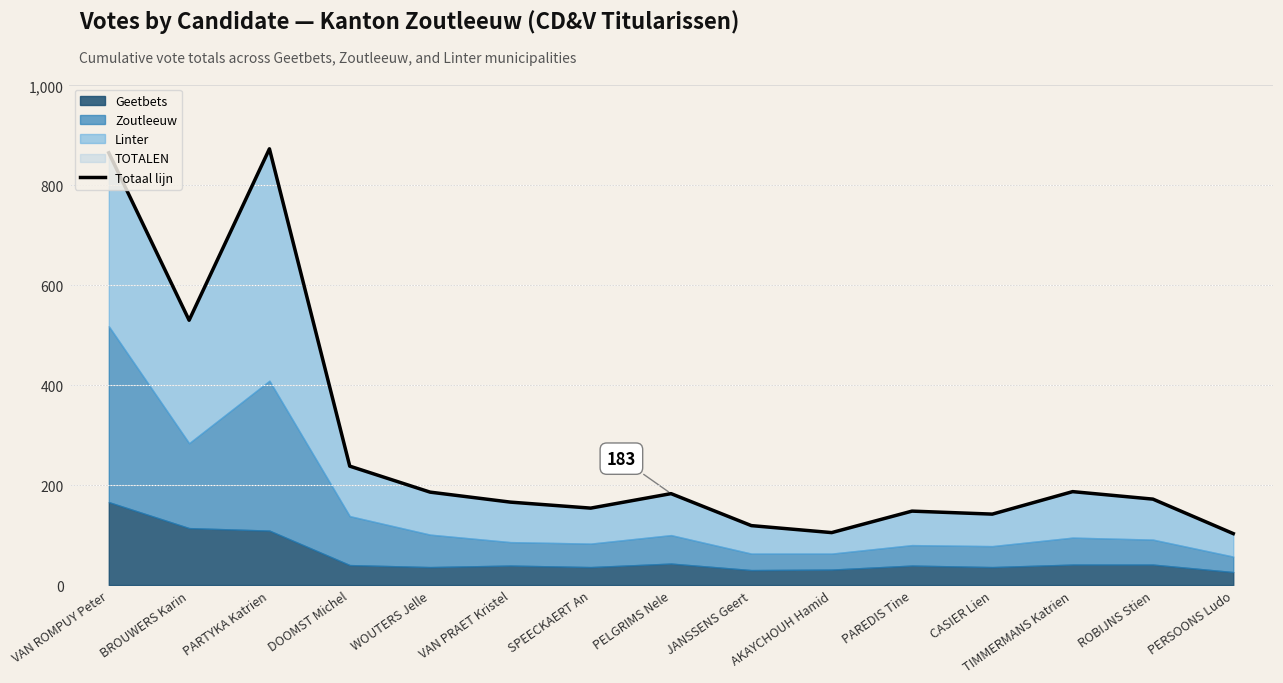

Reading right to left, extract all data points from this chart.

PERSOONS Ludo=103	ROBIJNS Stien=172	TIMMERMANS Katrien=187	CASIER Lien=142	PAREDIS Tine=148	AKAYCHOUH Hamid=105	JANSSENS Geert=119	PELGRIMS Nele=183	SPEECKAERT An=154	VAN PRAET Kristel=166	WOUTERS Jelle=186	DOOMST Michel=238	PARTYKA Katrien=873	BROUWERS Karin=530	VAN ROMPUY Peter=865